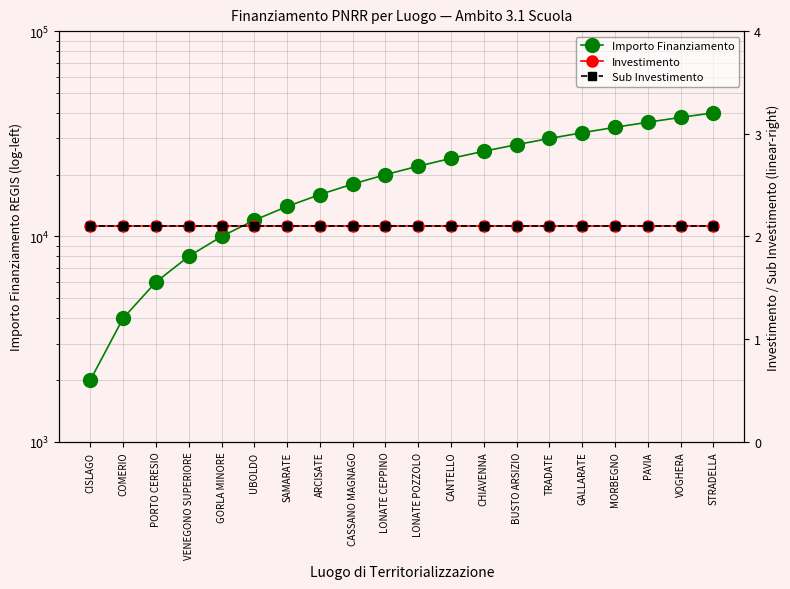

What is the label of the 8th point from the right?

CHIAVENNA